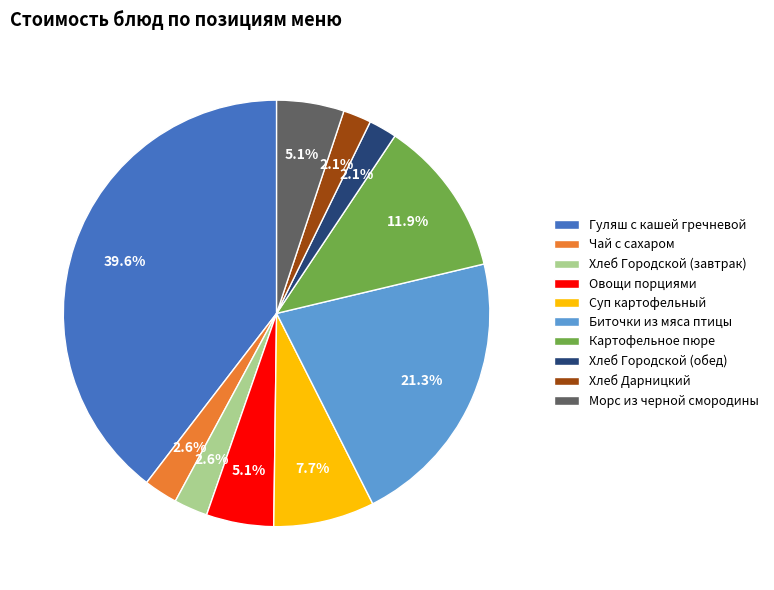

What percentage is the Биточки из мяса птицы slice, to the nearest percent?

21%